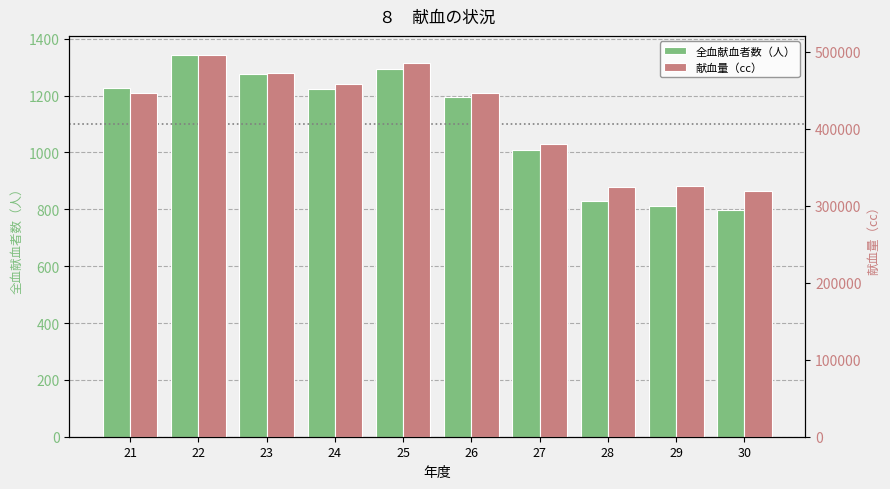

Which series changed the most between 22 and 25?

献血量（cc）